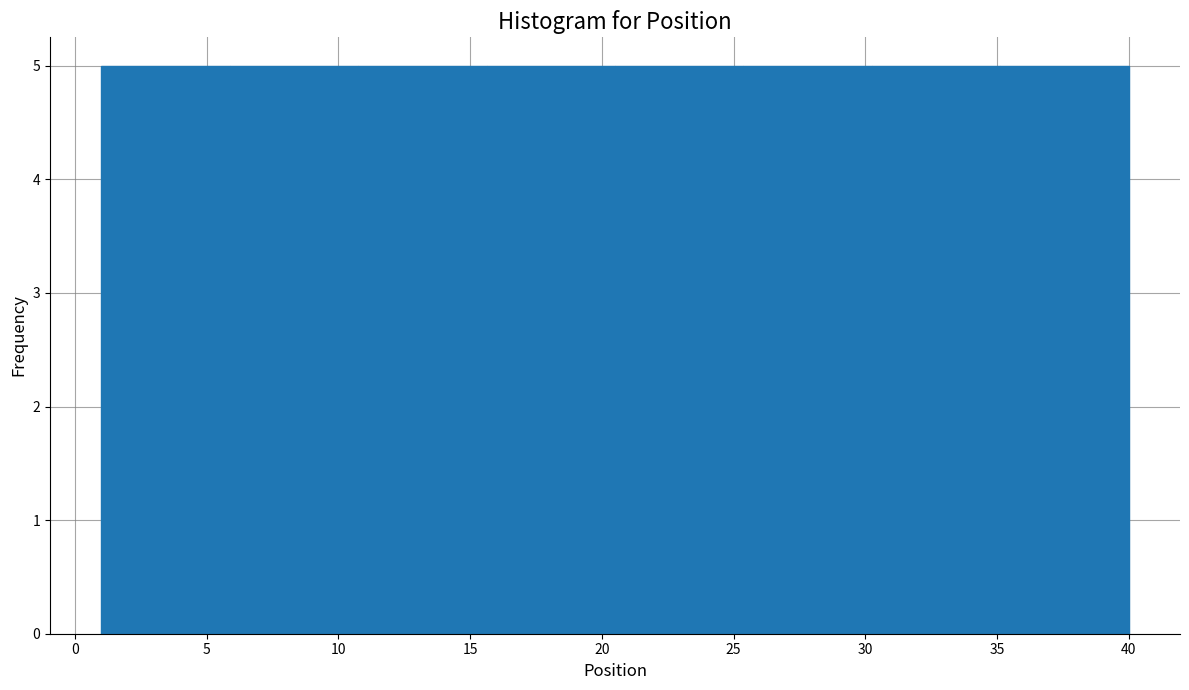

Reading left to right, list every bar in this chart as the range it spans on the x-axis followed by its height. Neither the bar edges nor the heights are printed on the chart, so give them approximately, as read against the axes.

1.0 to 6.0: 5
6.0 to 11.0: 5
11.0 to 15.5: 5
15.5 to 20.5: 5
20.5 to 25.5: 5
25.5 to 30.5: 5
30.5 to 35.0: 5
35.0 to 40.0: 5